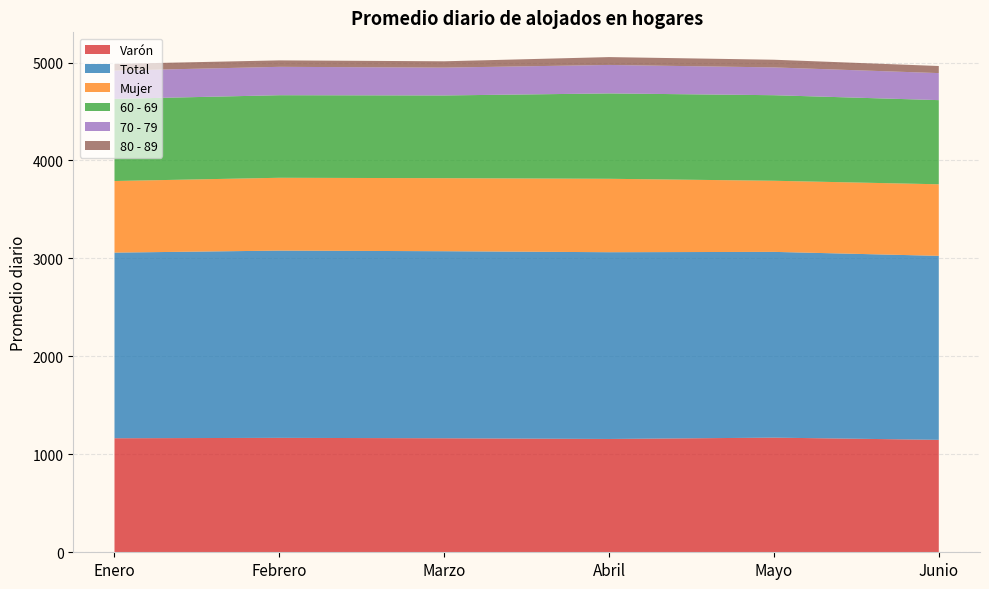

Reading left to right, transcribe all the data shown in this chart.

Varón: Enero=1164.1	Febrero=1168.2	Marzo=1163.9	Abril=1156.9	Mayo=1170.4	Junio=1147.9
Total: Enero=1895.2	Febrero=1911.7	Marzo=1909.7	Abril=1906.6	Mayo=1896.5	Junio=1878.5
Mujer: Enero=731.1	Febrero=743.5	Marzo=745.7	Abril=749.7	Mayo=726.1	Junio=730.6
60 - 69: Enero=838.4	Febrero=842.9	Marzo=844.5	Abril=871.5	Mayo=873.3	Junio=859.1
70 - 79: Enero=288.8	Febrero=289.9	Marzo=284.2	Abril=290.7	Mayo=283.9	Junio=276.0
80 - 89: Enero=68.5	Febrero=65.9	Marzo=64.6	Abril=80.1	Mayo=78.5	Junio=72.4